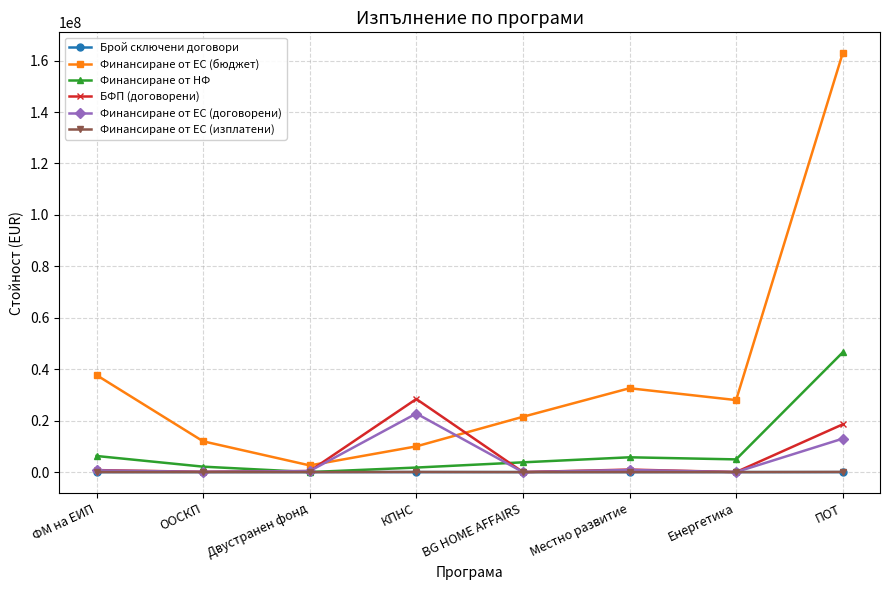

At which category does the chart reach its peak across all series?

ПОТ